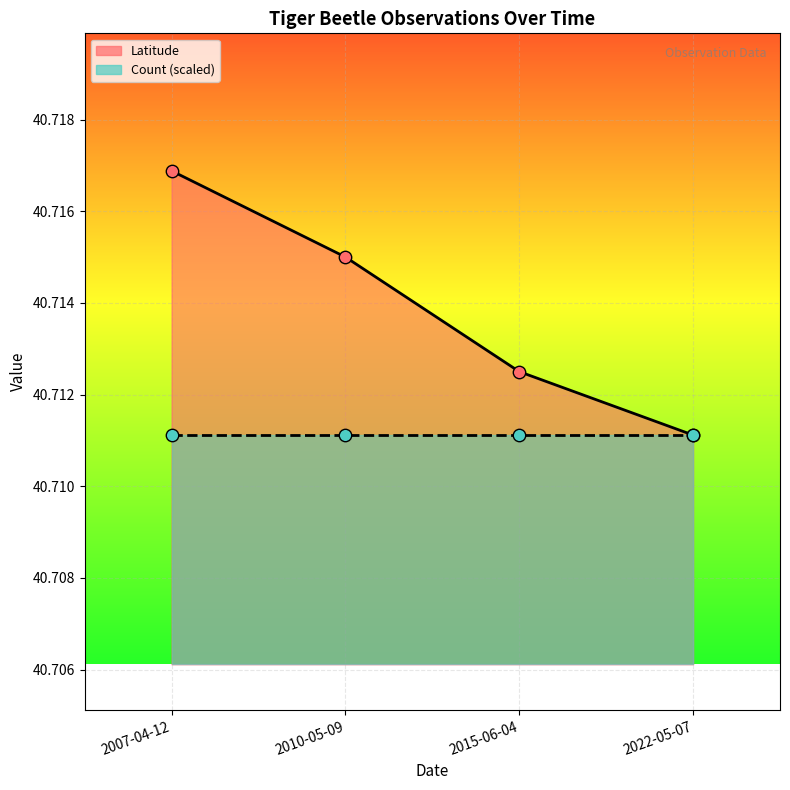

Between 2022-05-07 and 2015-06-04, which is larger?

2015-06-04